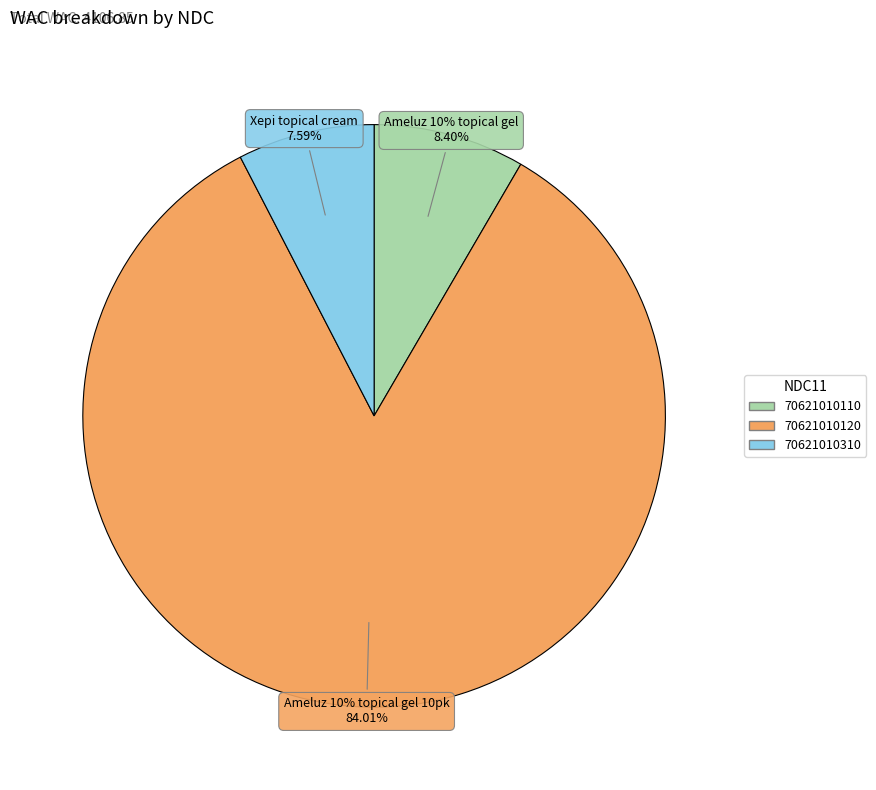

To the nearest percent, what is the difference between the largest and smallest slice percentages?

76%